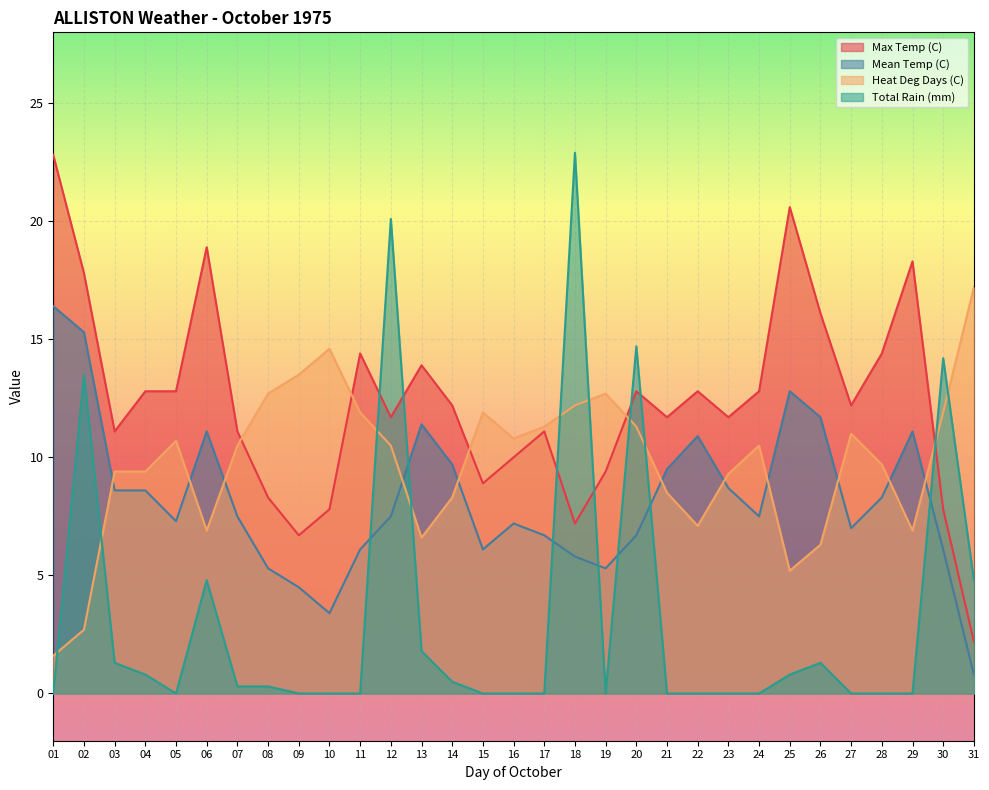

How many times do Mean Temp (C) and Total Rain (mm) cross each other?

7